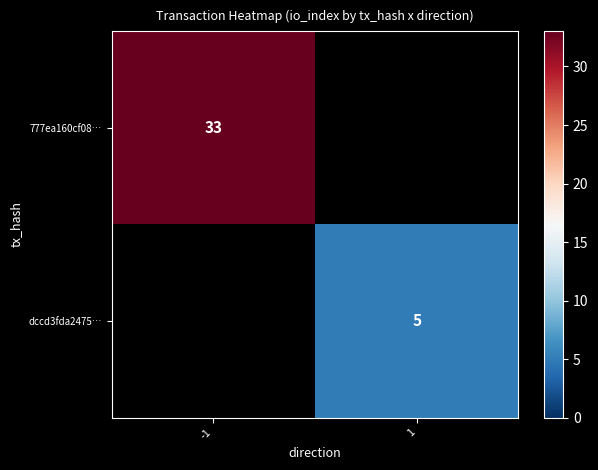

Is it true that dccd3fda2475… equals 2 at 1?

False